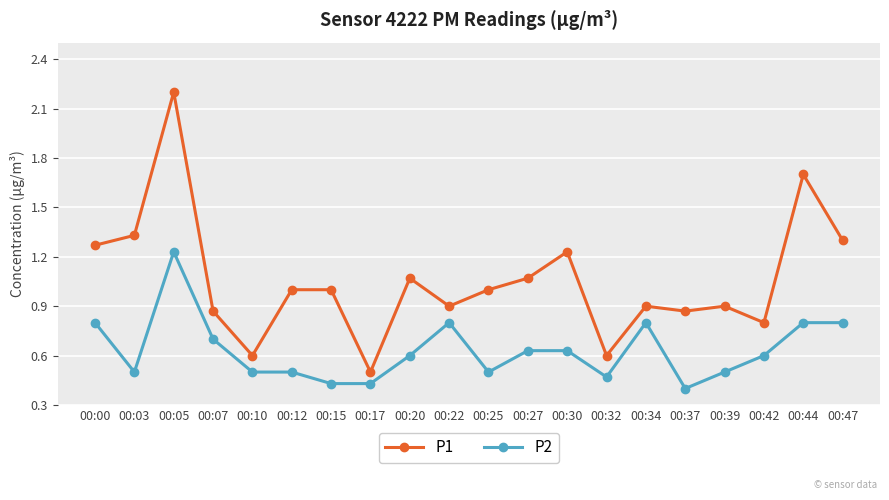

What is the maximum value shown in the chart?

2.2